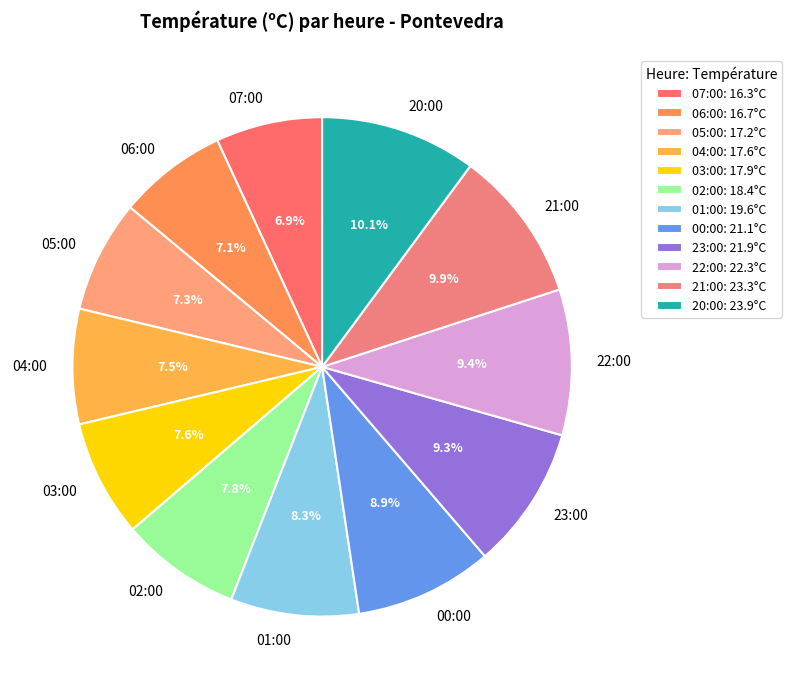

To the nearest percent, what percentage of the pie is 03:00?

8%